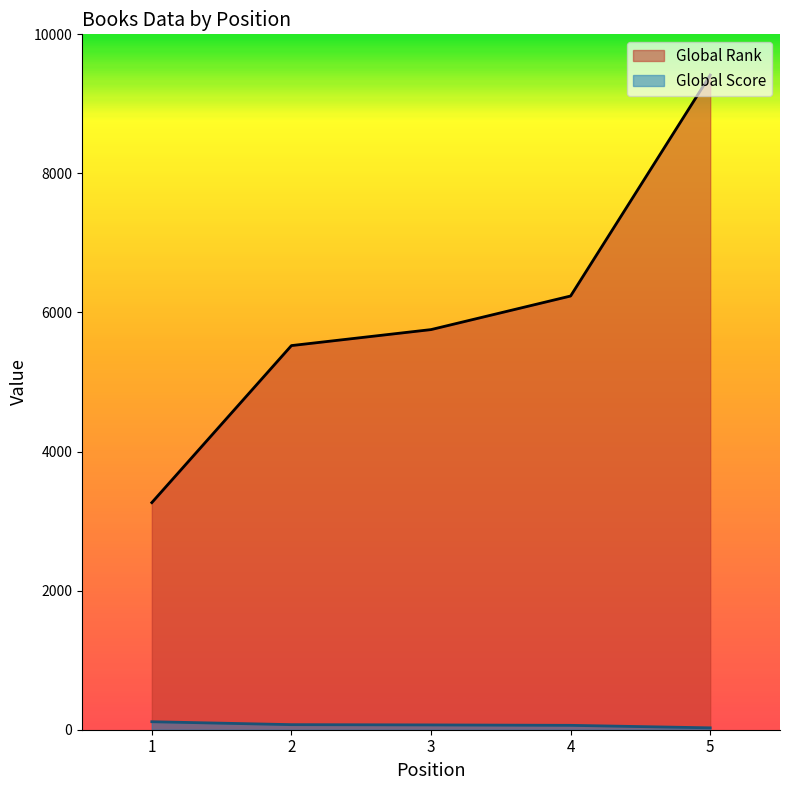

How many series are shown in this chart?

2